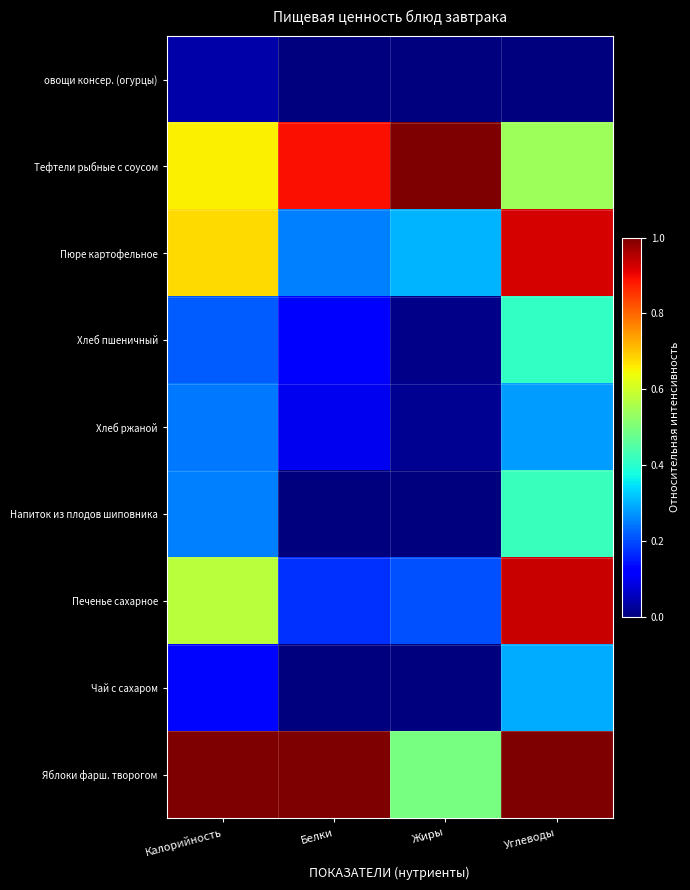

Reading left to right, what are all the values shown in this chart?

овощи консер. (огурцы): Калорийность=0.0	Белки=0.0	Жиры=0.0	Углеводы=0.0
Тефтели рыбные с соусом: Калорийность=0.7	Белки=0.9	Жиры=1.0	Углеводы=0.5
Пюре картофельное: Калорийность=0.7	Белки=0.2	Жиры=0.3	Углеводы=0.9
Хлеб пшеничный: Калорийность=0.2	Белки=0.1	Жиры=0.0	Углеводы=0.4
Хлеб ржаной: Калорийность=0.2	Белки=0.1	Жиры=0.0	Углеводы=0.3
Напиток из плодов шиповника: Калорийность=0.3	Белки=0.0	Жиры=0.0	Углеводы=0.4
Печенье сахарное: Калорийность=0.6	Белки=0.2	Жиры=0.2	Углеводы=0.9
Чай с сахаром: Калорийность=0.1	Белки=0.0	Жиры=0.0	Углеводы=0.3
Яблоки фарш. творогом: Калорийность=1.0	Белки=1.0	Жиры=0.5	Углеводы=1.0